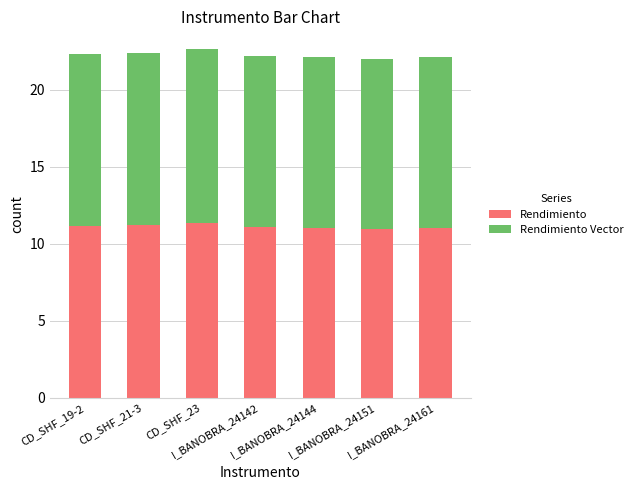

What is the value of the Rendimiento bar at the 5th from the left?

11.0